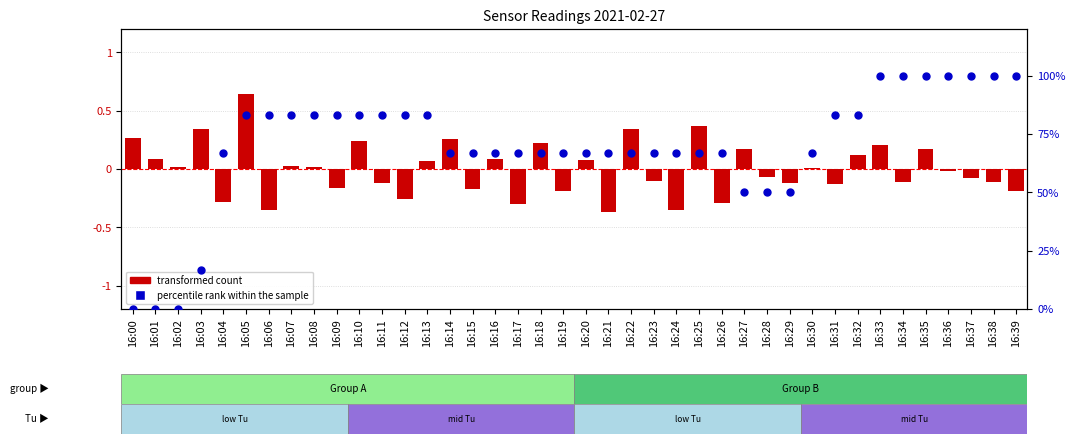

Is the value of transformed count at 16:15 greater than the value of percentile rank within the sample at 16:06?

No